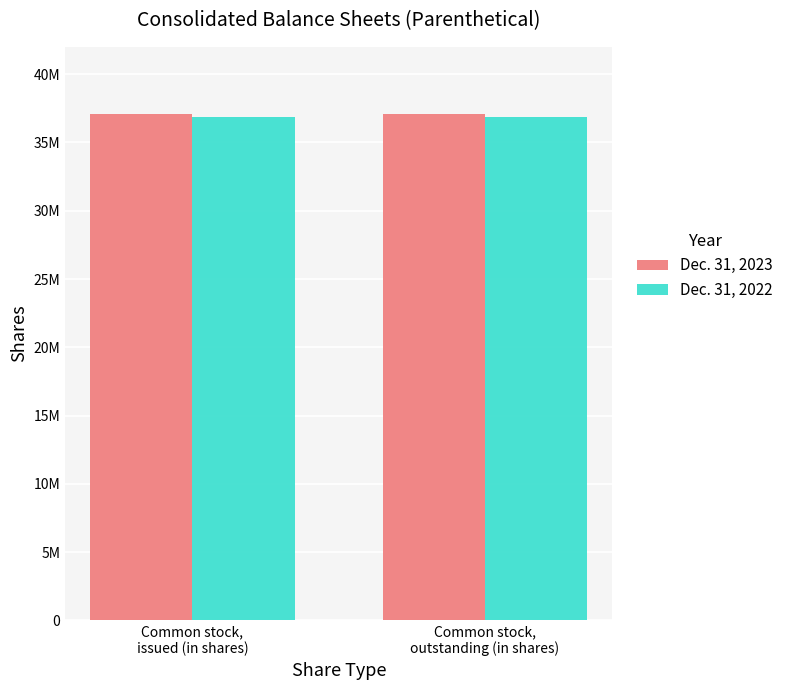

Which has a higher value, Common stock,
outstanding (in shares) or Common stock,
issued (in shares)?

Common stock,
outstanding (in shares)